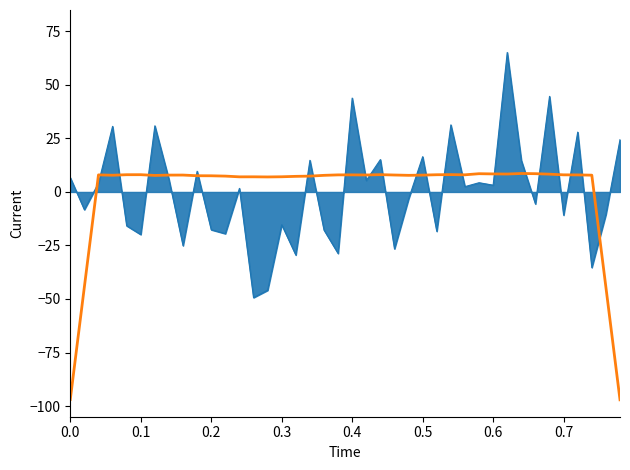

How many lines are shown in the chart?

2